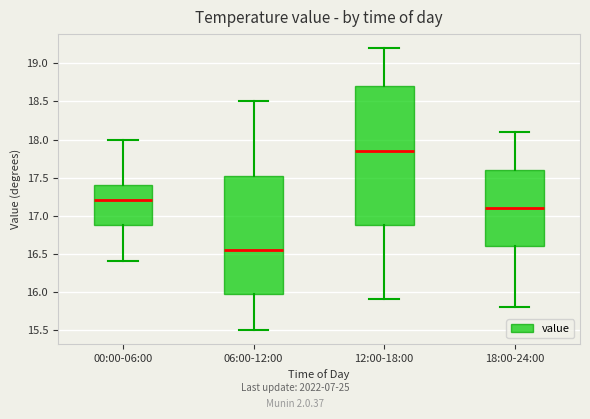

Where does the upper whisker of the box for 12:00-18:00 end on the y-axis? The values are not printed on the chart, so give them approximately, as read against the axis.

19.20